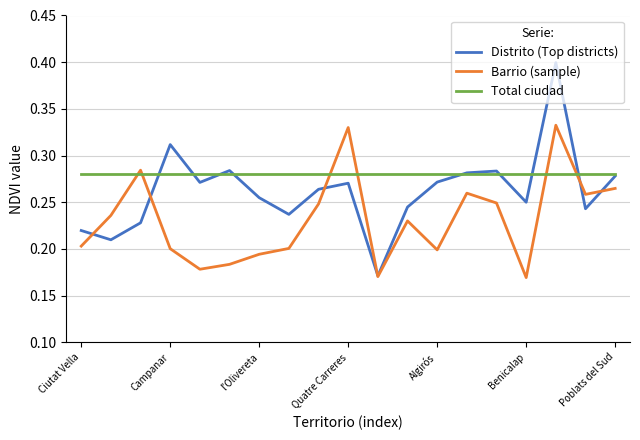

Rank the series by their average value, from highest to lowest.

Total ciudad, Distrito (Top districts), Barrio (sample)